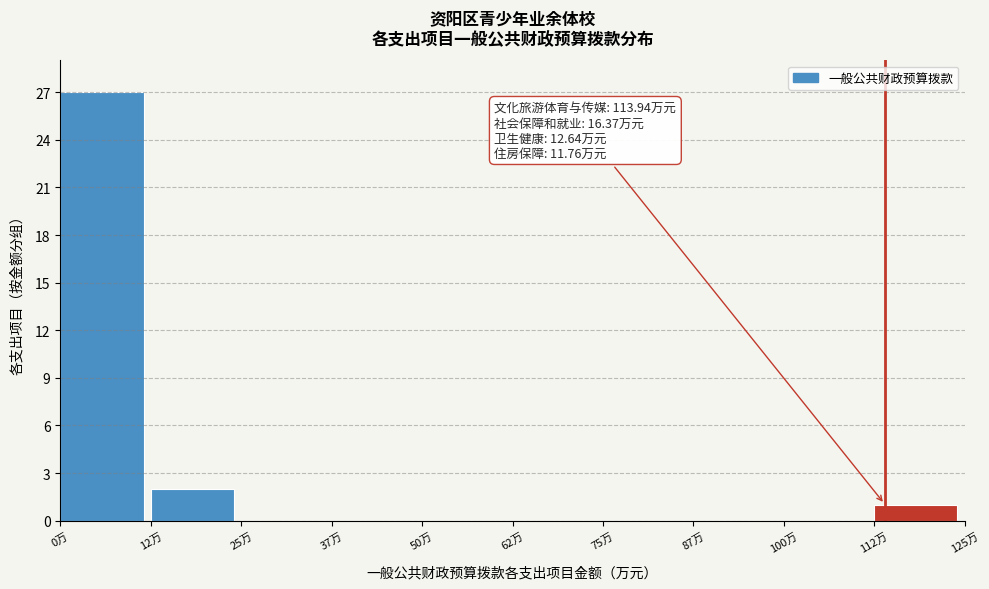

Which range on the x-axis has the tallest bar?

0.0 to 12.5